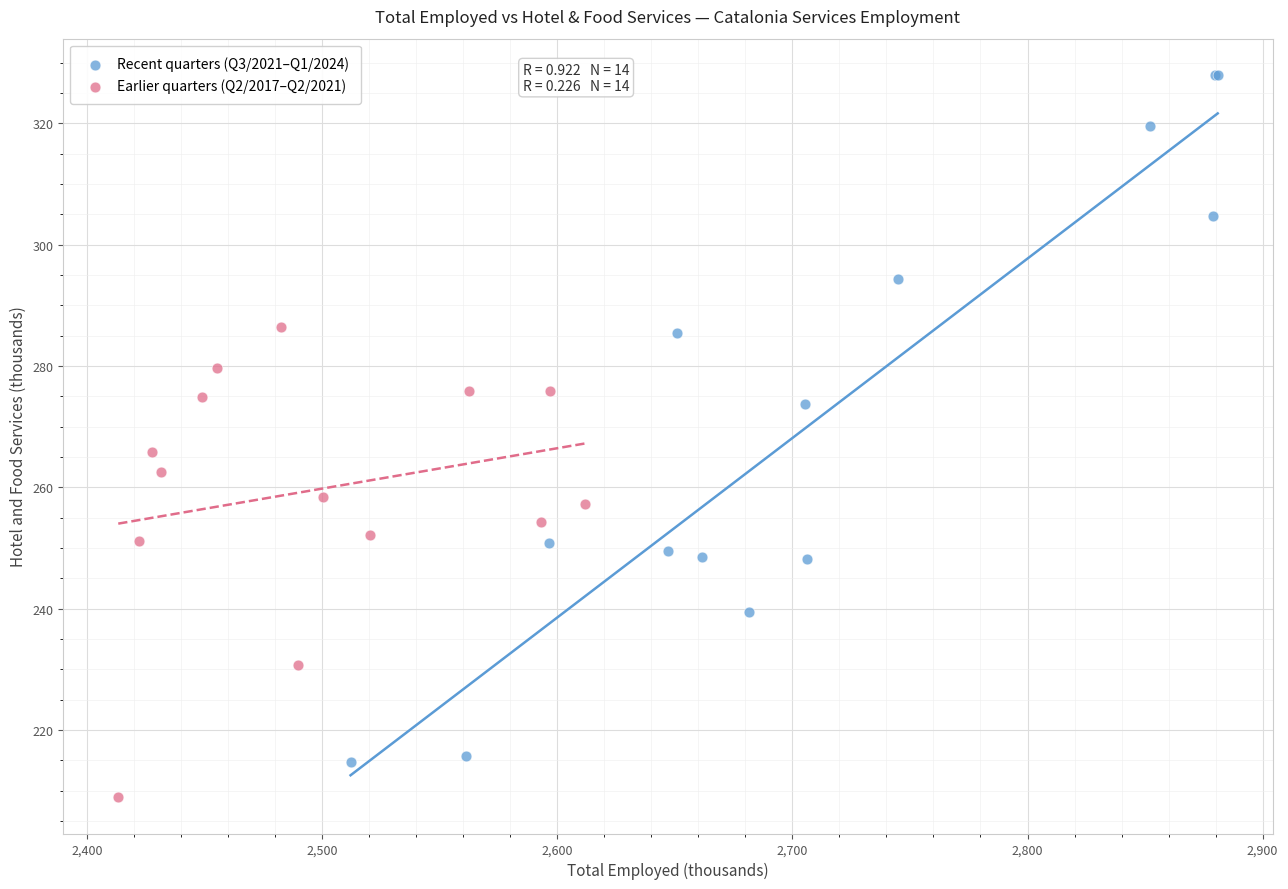

Which series contains the lowest Y value?

Earlier quarters (Q2/2017–Q2/2021)